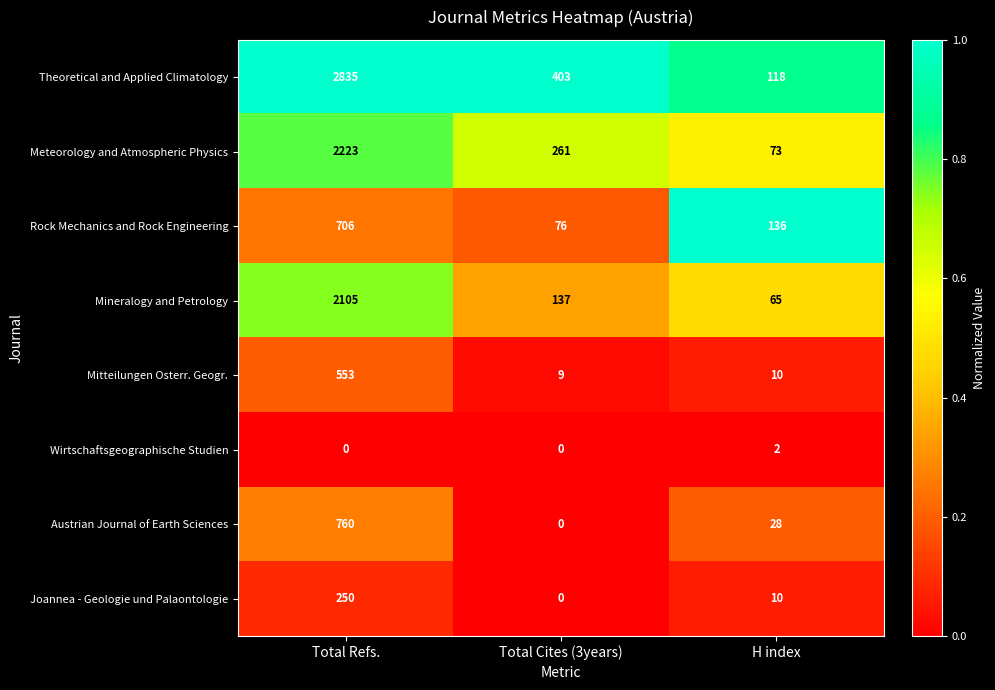

How many data points does each series have?

3